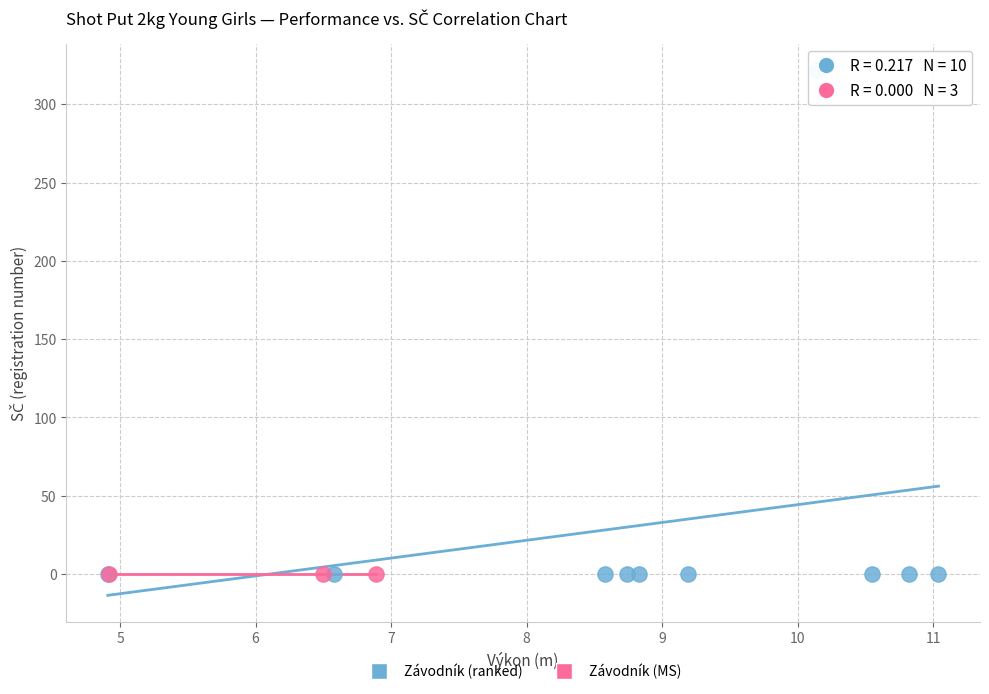

What are all the series names shown in the legend?

Závodník (ranked), Závodník (MS)